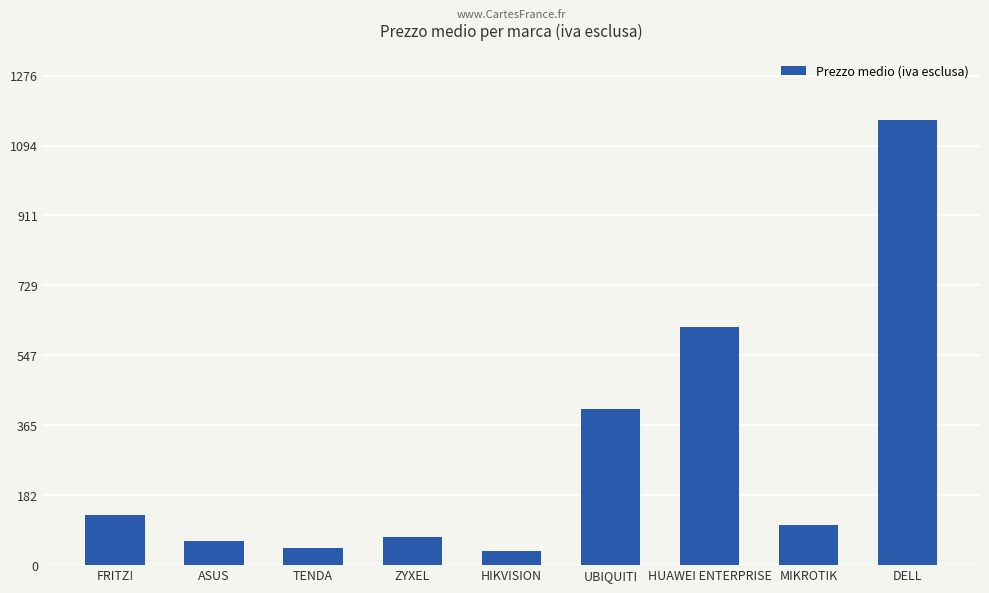

What is the difference between the values at DELL and ZYXEL?

1085.9